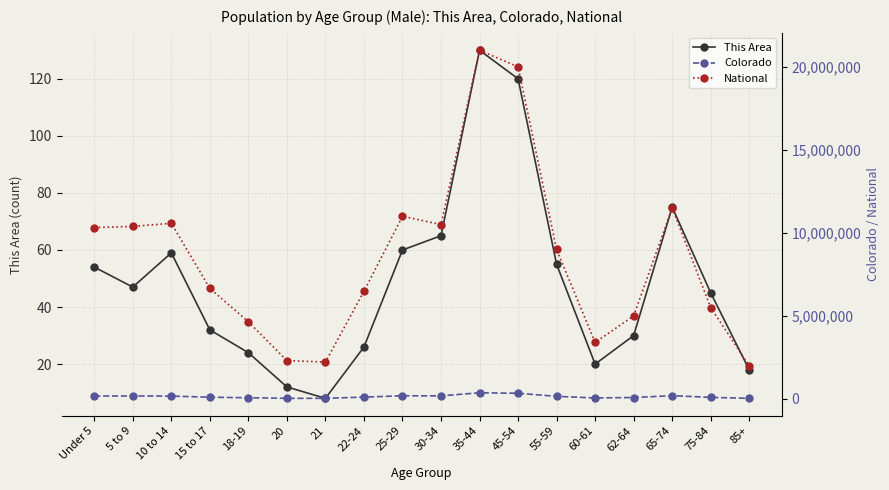

What is the difference between the highest and lowest values at 20?

2308307